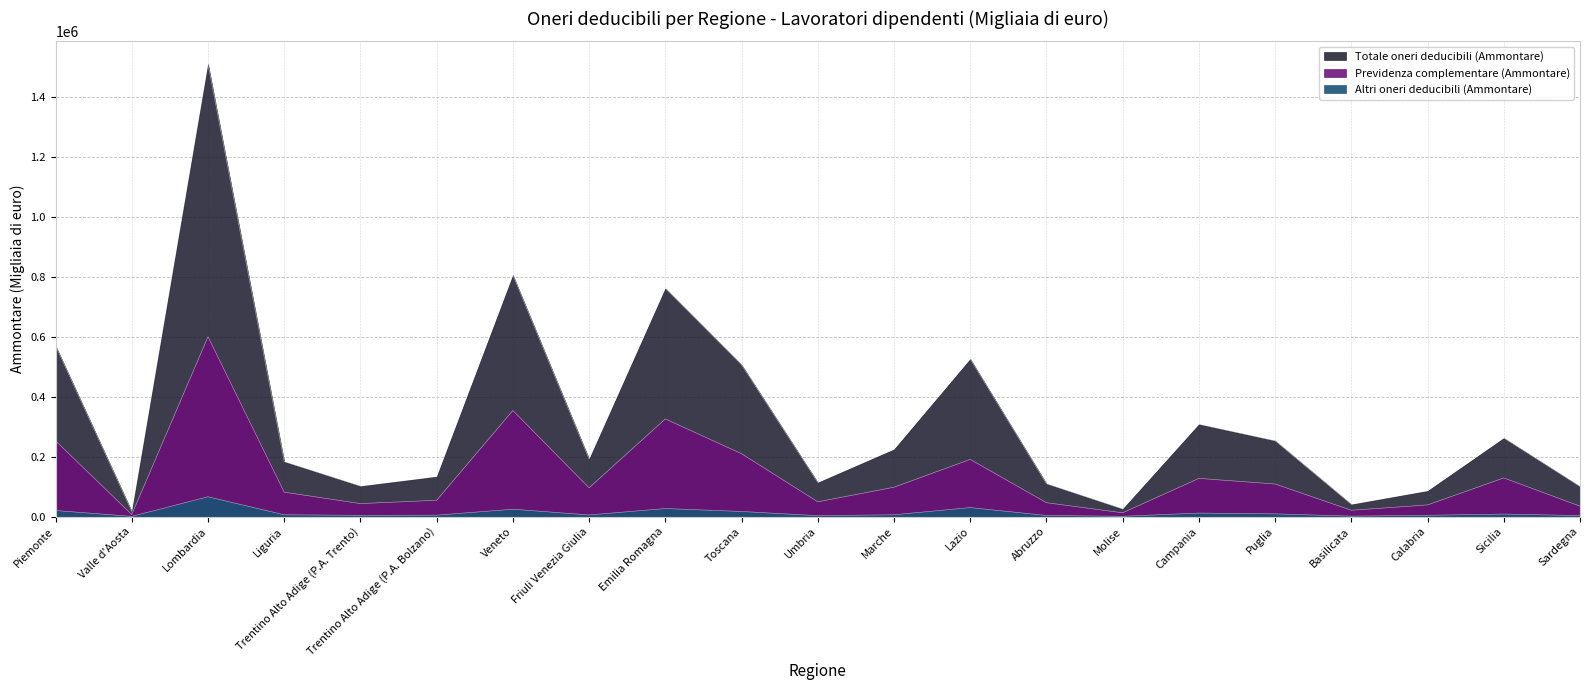

Which series changed the most between Liguria and Molise?

Totale oneri deducibili (Ammontare)